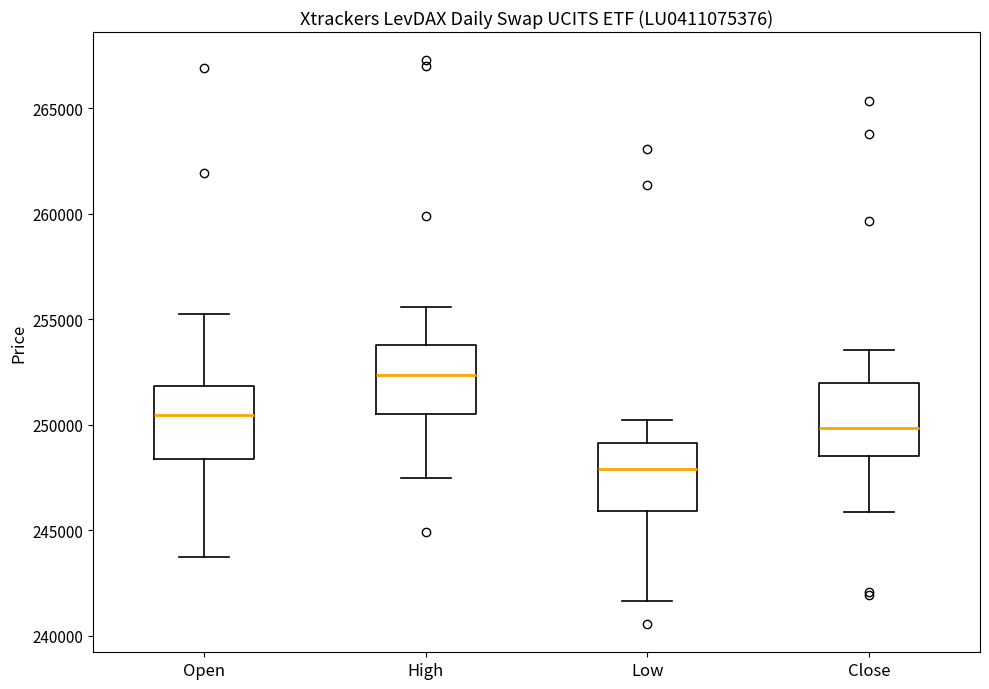

Reading left to right, read every box against the y-axis: the position of its median line, the range the box covers, and the ends of its whiskers. The values are not printed on the chart, so give them approximately, as read against the axis.

Open: median 250500, box 248500 to 252000, whiskers 243500 to 255500
High: median 252500, box 250500 to 254000, whiskers 247500 to 255500
Low: median 248000, box 246000 to 249000, whiskers 241500 to 250000
Close: median 250000, box 248500 to 252000, whiskers 246000 to 253500